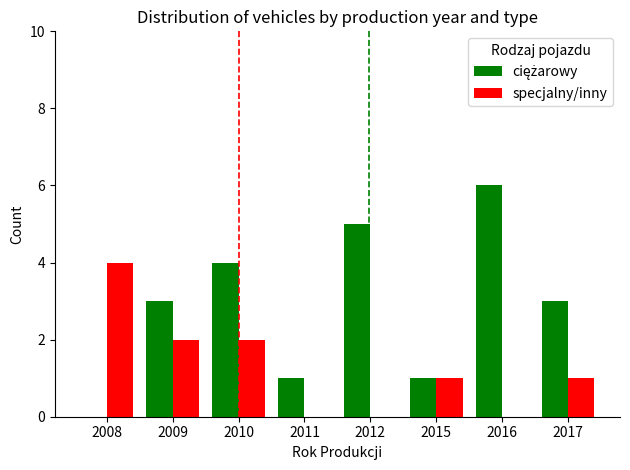

What is the sum of the specjalny/inny values at 2012 and 2008?

4